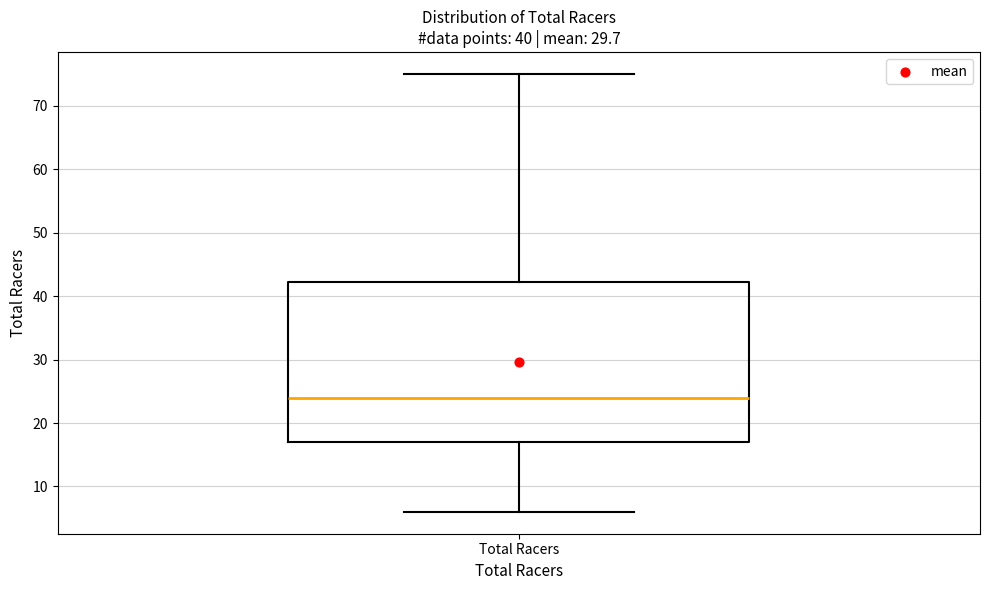

Where is the lower edge of the box for Total Racers on the y-axis? The values are not printed on the chart, so give them approximately, as read against the axis.

17